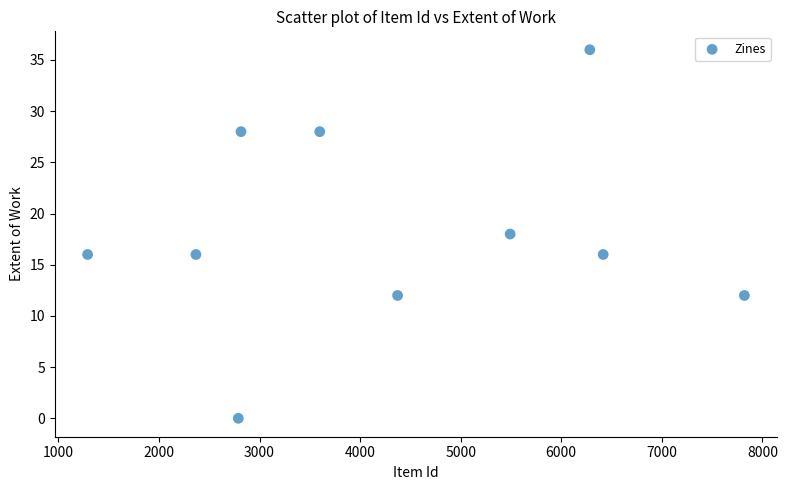

What is the average Y value?

18